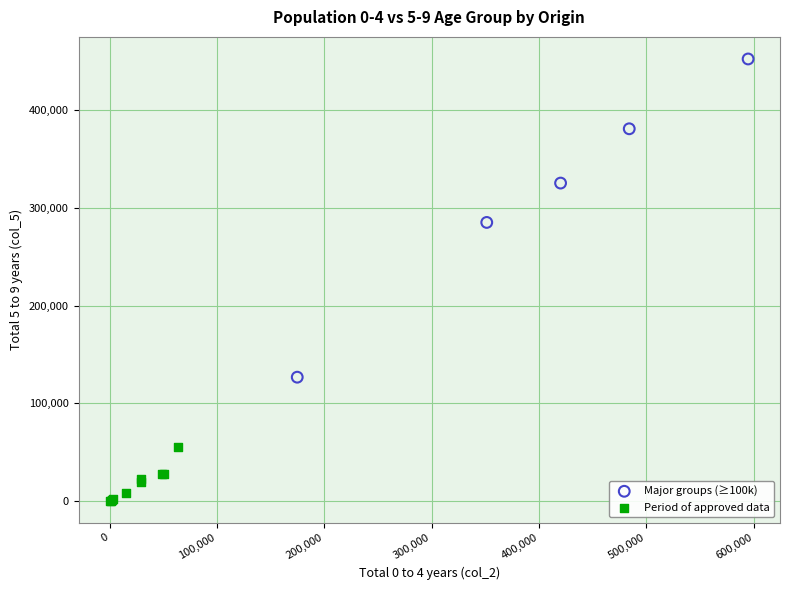

Which series contains the lowest Y value?

Period of approved data